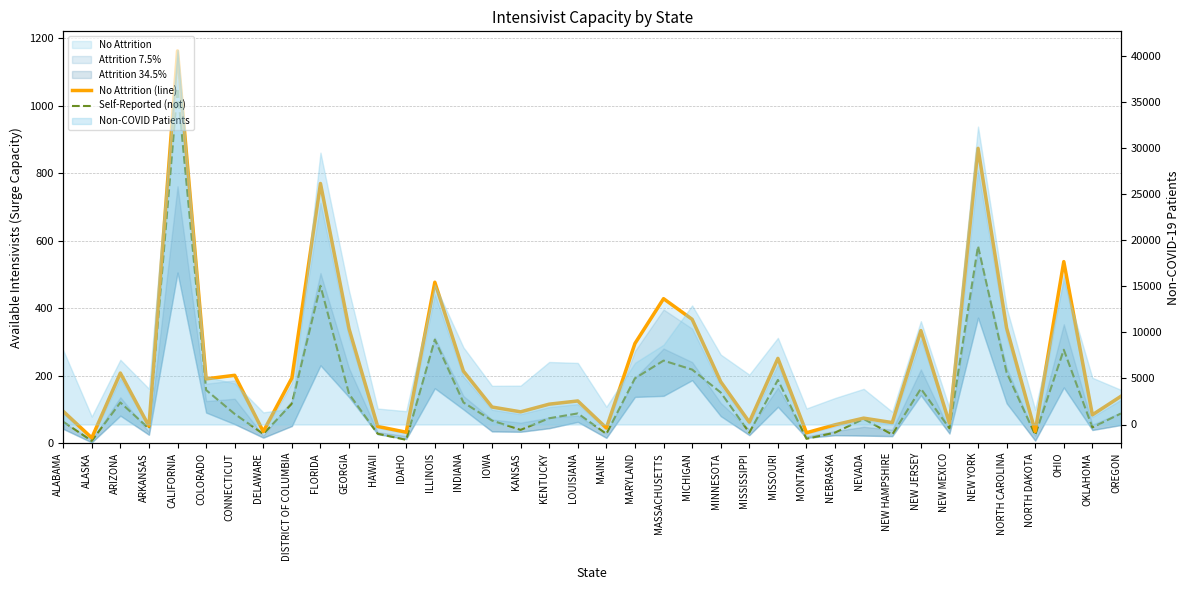

How many interior local valleys does the No Attrition (line) series have?

13